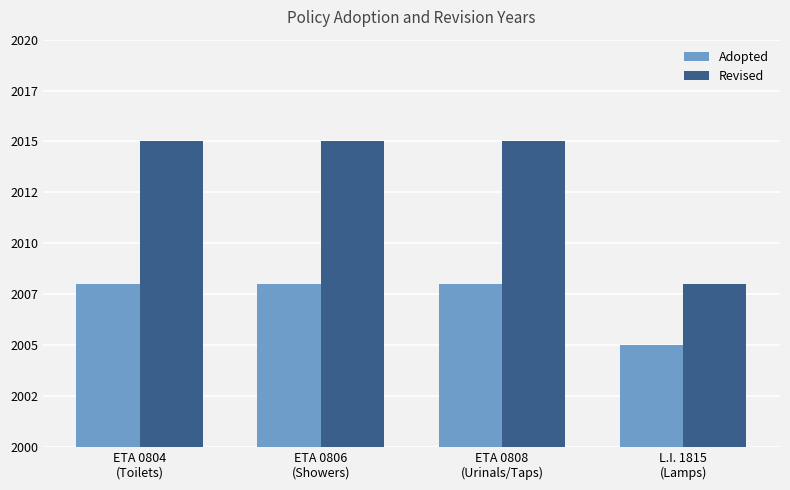

What position from the right is L.I. 1815
(Lamps)?

1